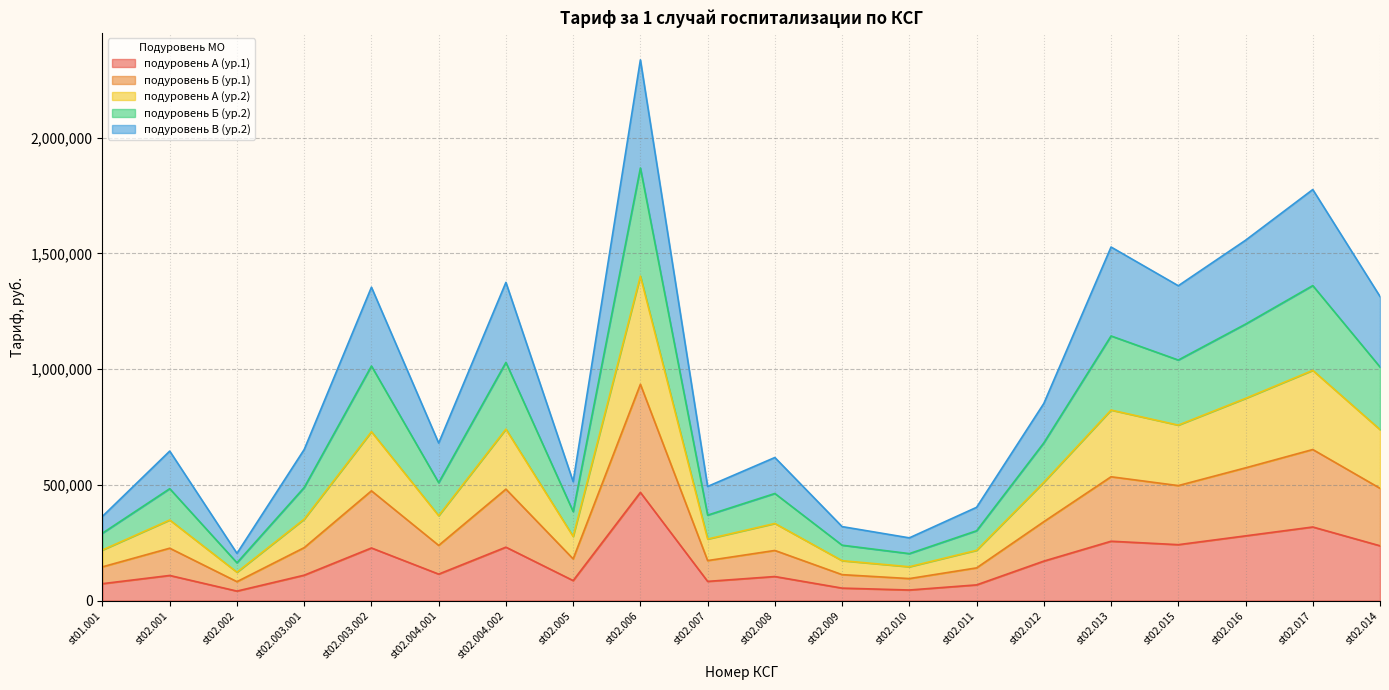

The value of подуровень А (ур.1) at st02.007 is 82676.1. True or false?

True